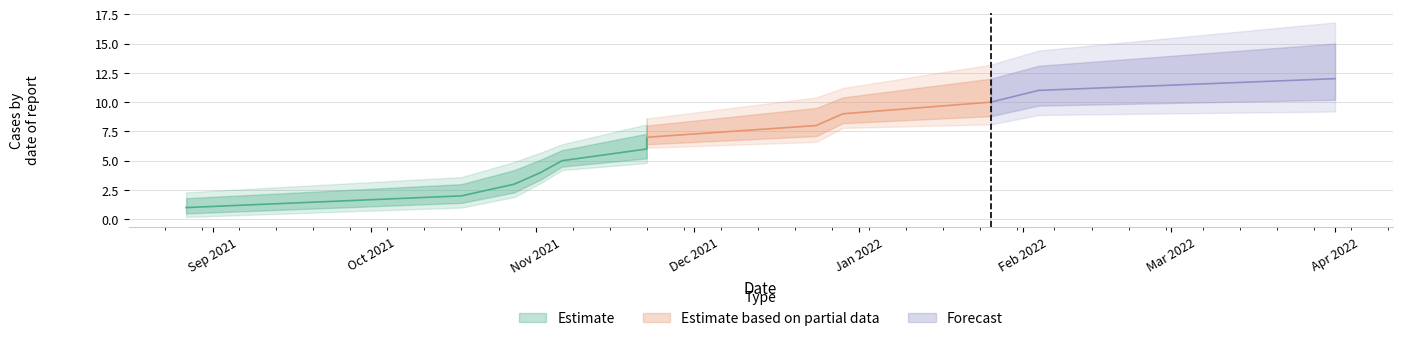

Count the number of values greater than 7.

5